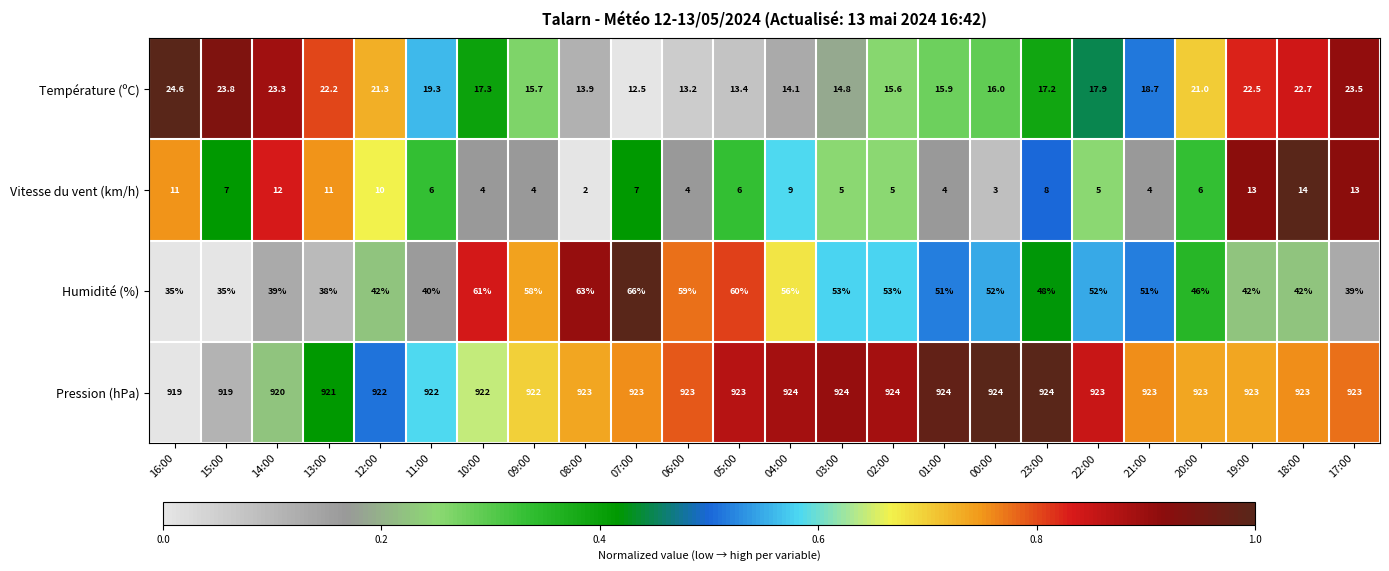

At which category is the sum across all series the highest?

07:00